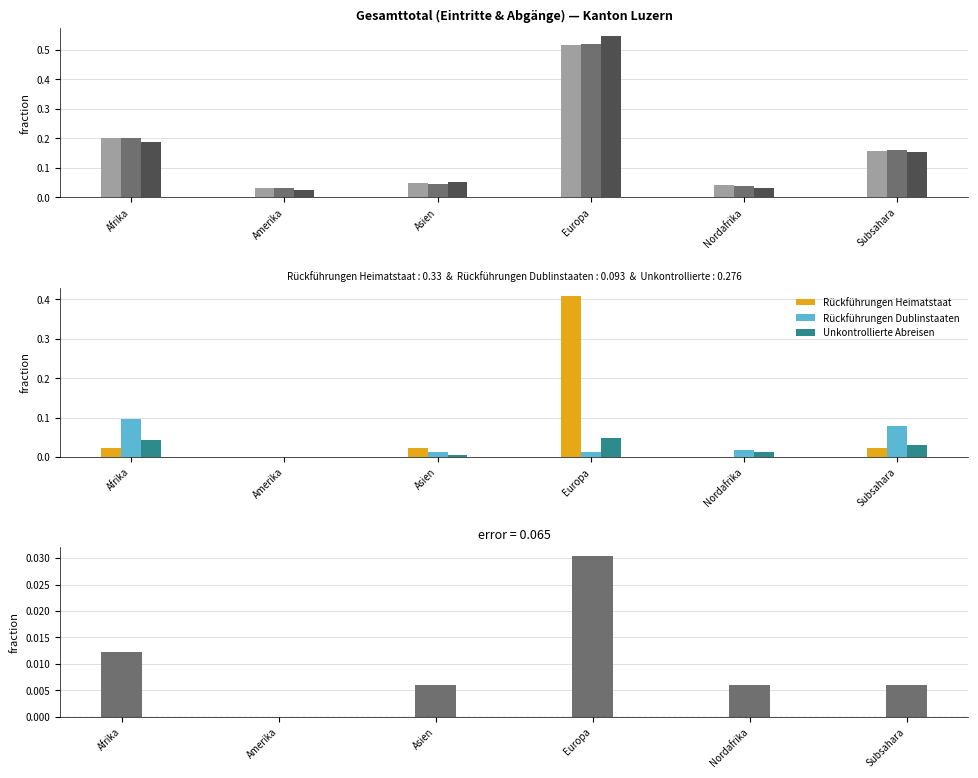

What is the sum of all Total Eintritte values?

1.0